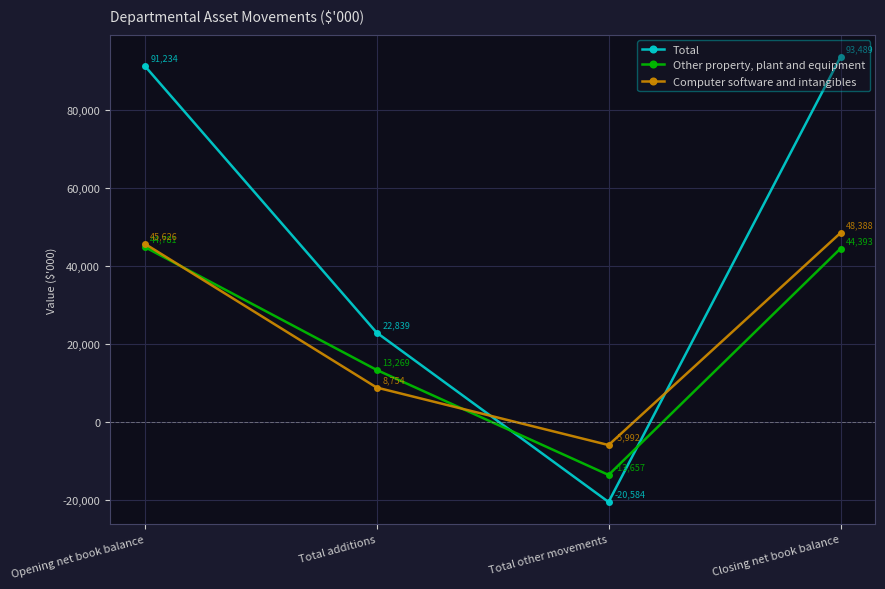

What is the label of the 3rd point from the right?

Total additions